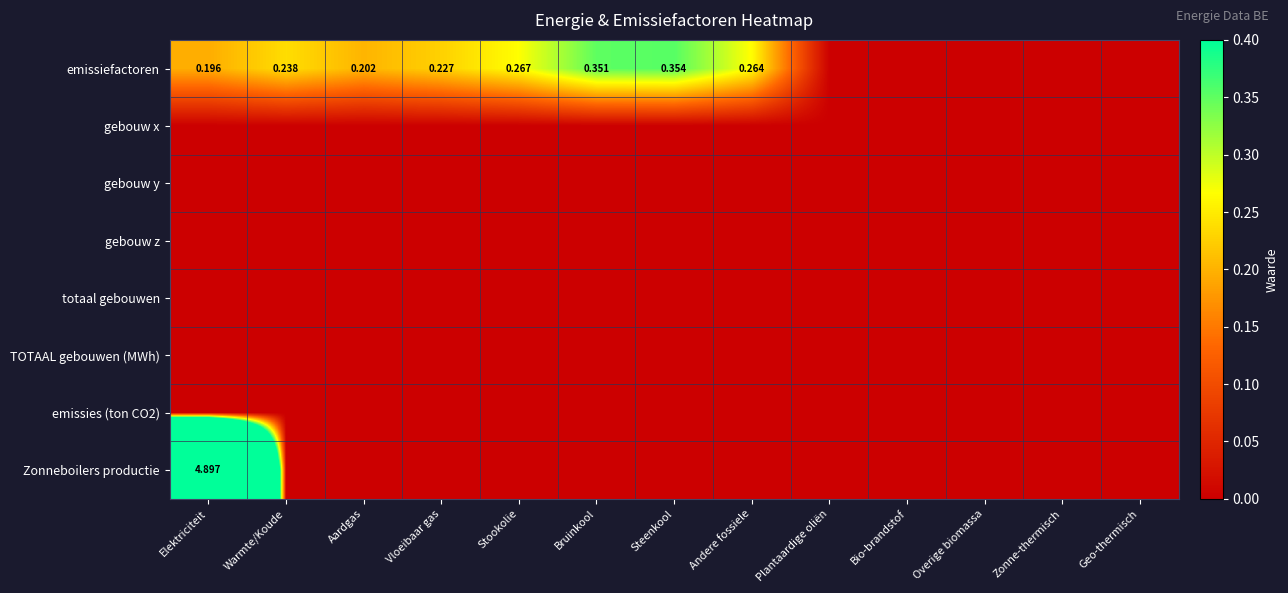

Which series has the largest range (max minus min)?

Zonneboilers productie